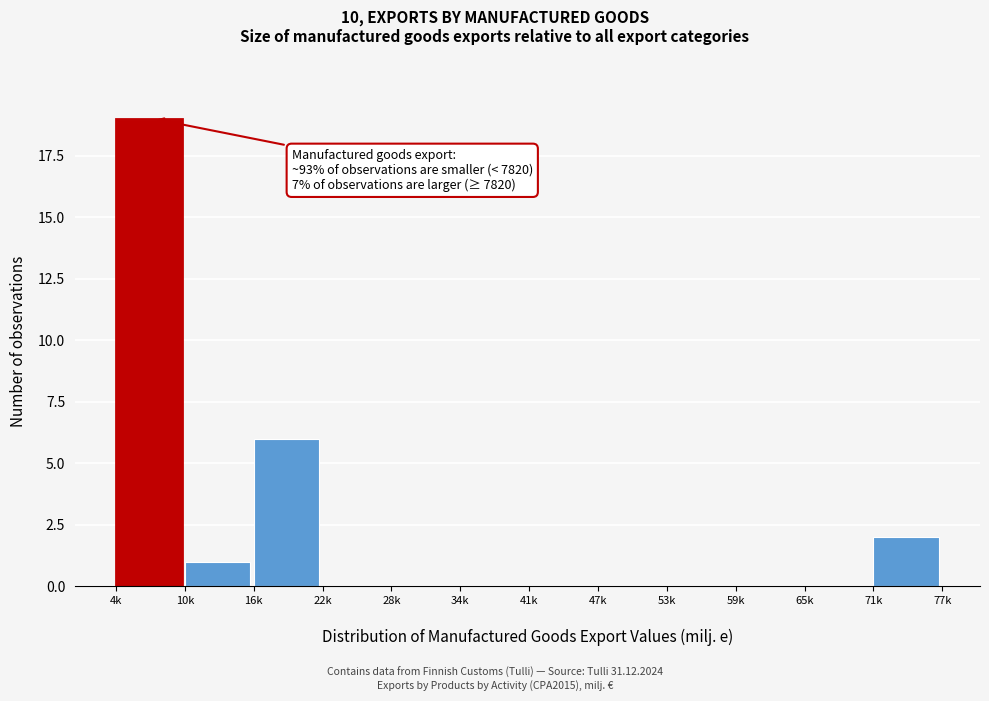

What is the sum of all values?

28